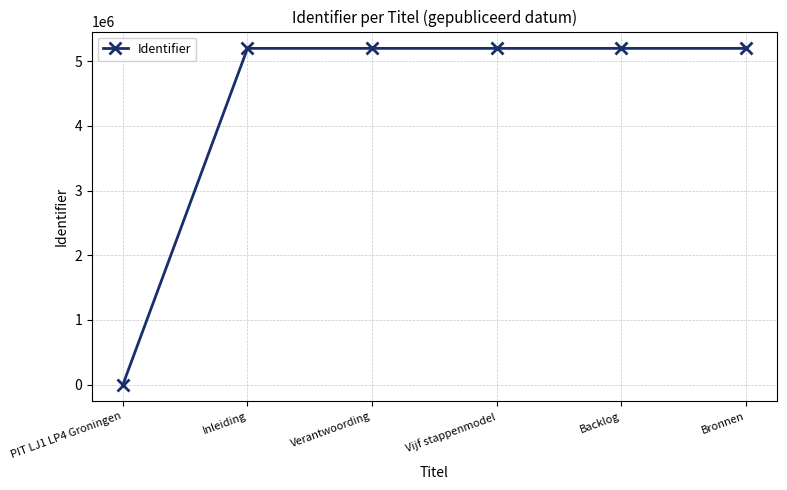

What is the change in value from PIT LJ1 LP4 Groningen to Backlog?

+5199291